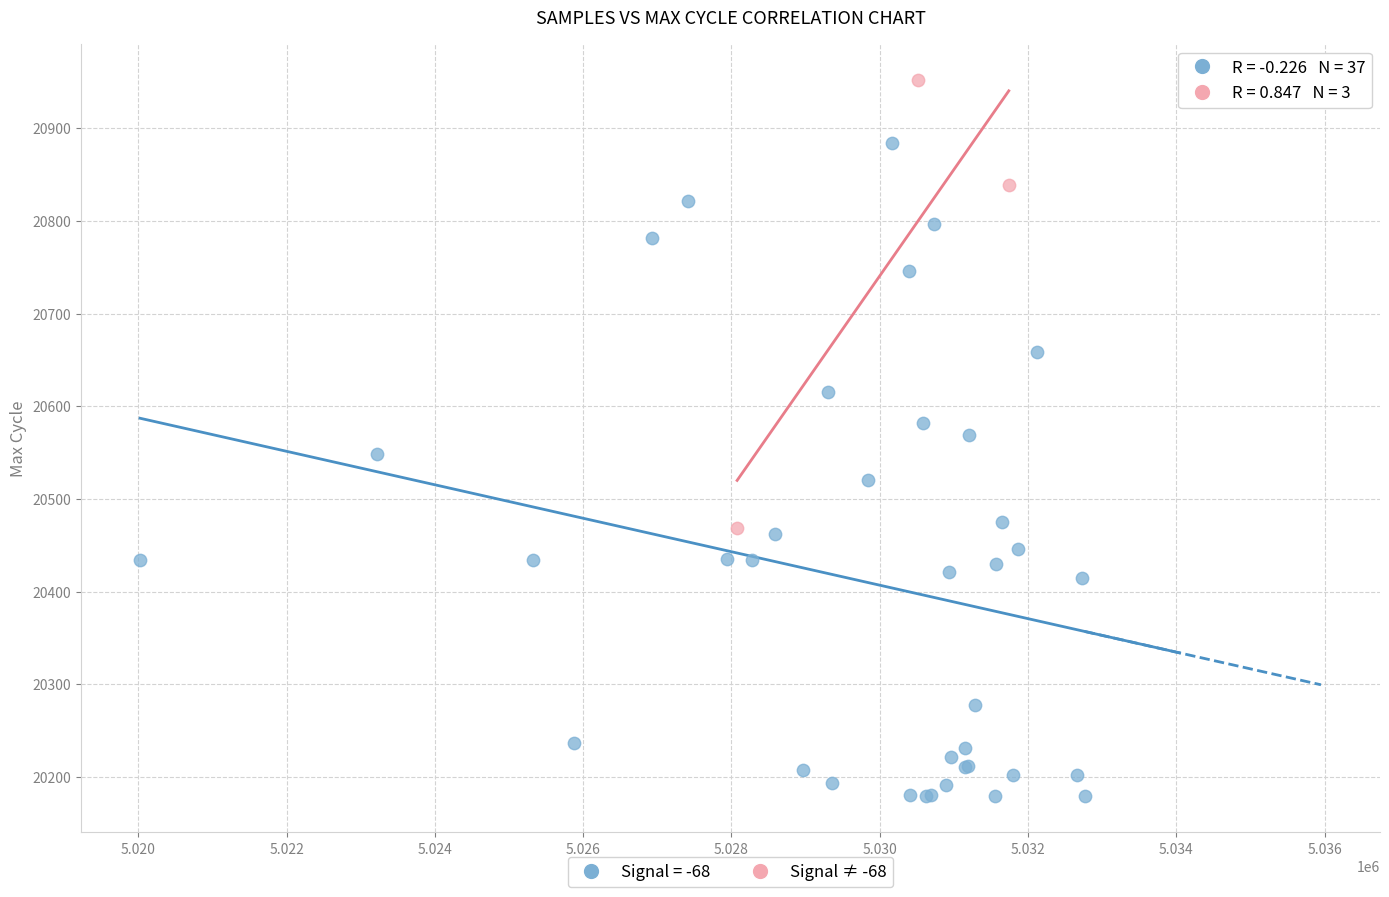

Which series contains the lowest Y value?

Signal = -68